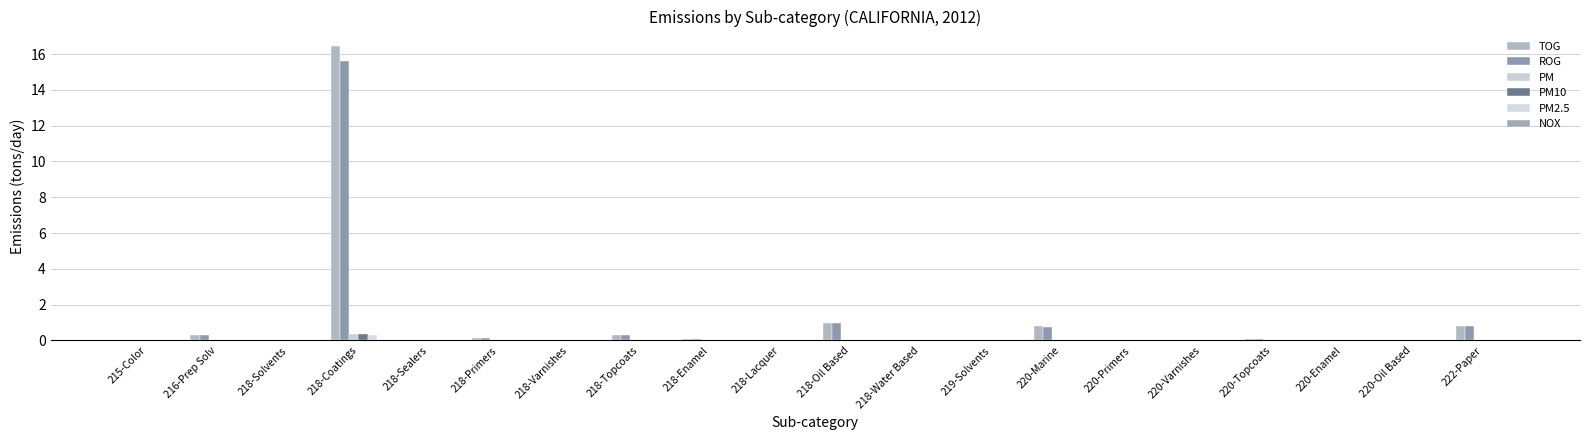

True or false: ROG has a value of 0.0 at 220-Enamel.

True